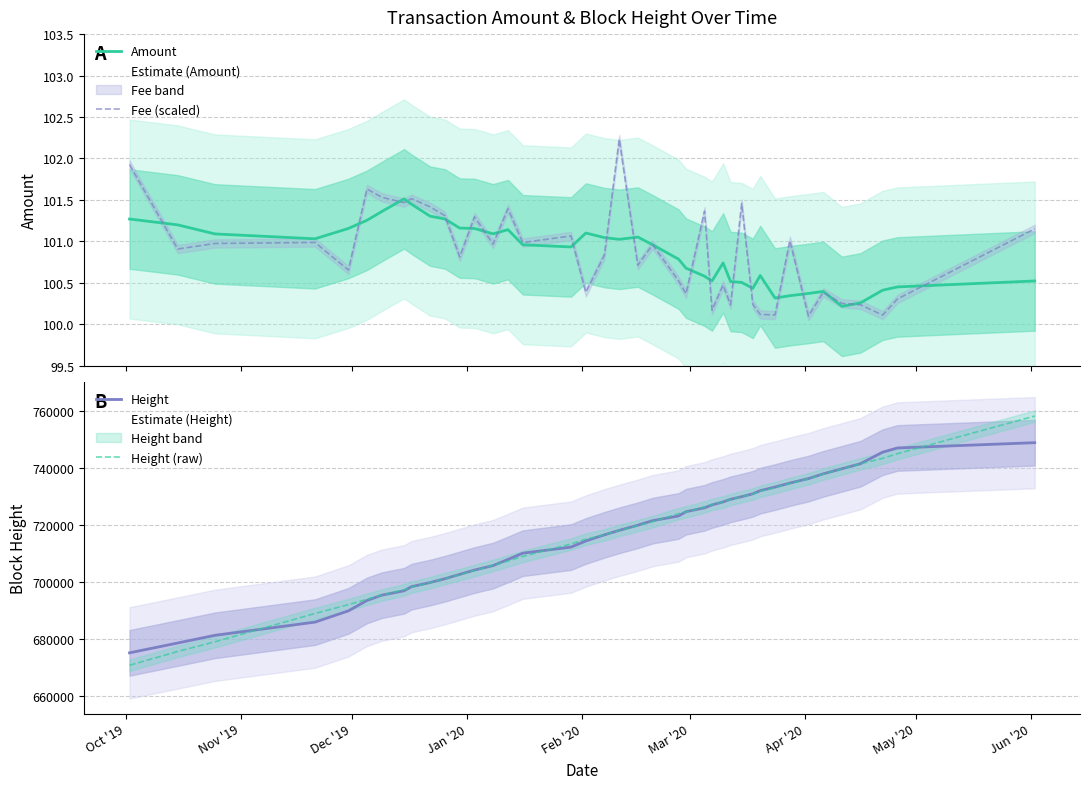

What is the maximum value for Height?

748979.7